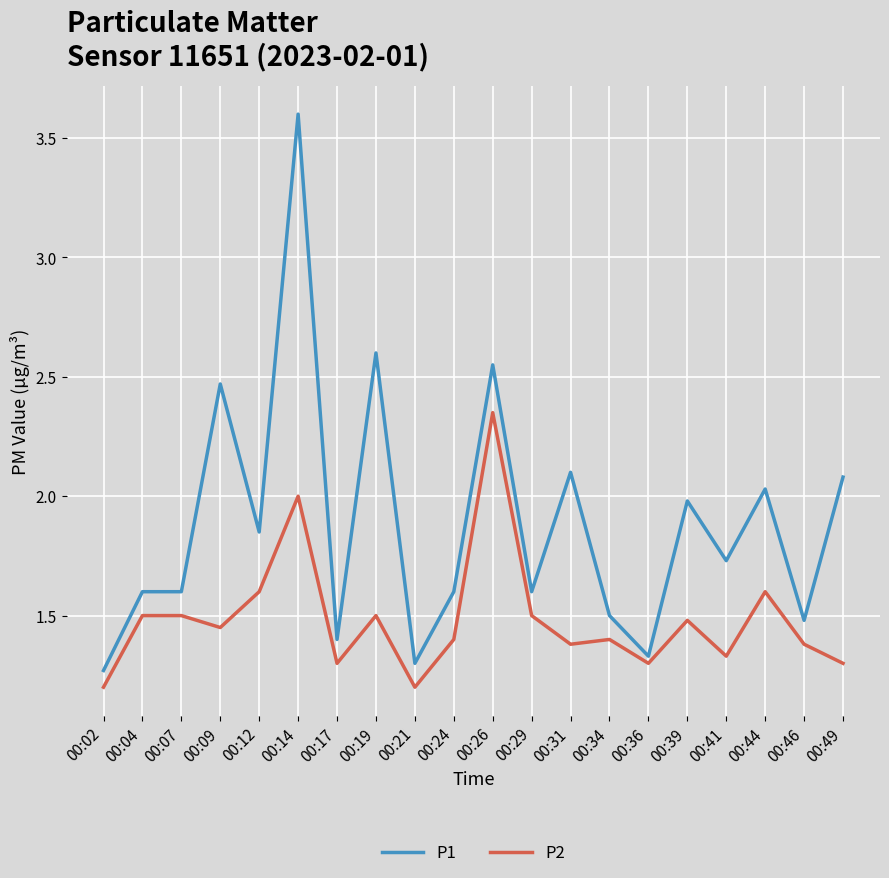

What is the minimum value for P2?

1.2